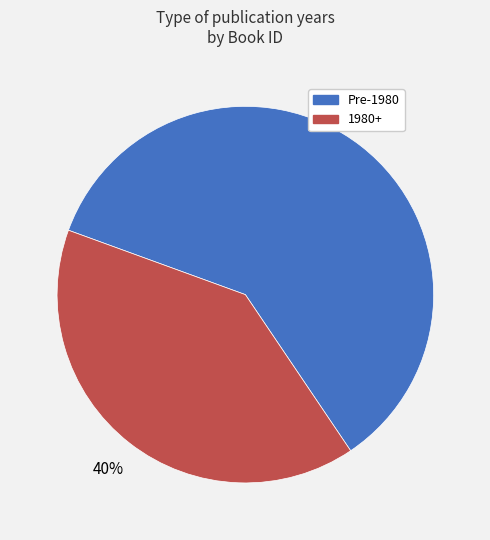

To the nearest percent, what portion does Pre-1980 represent?

60%